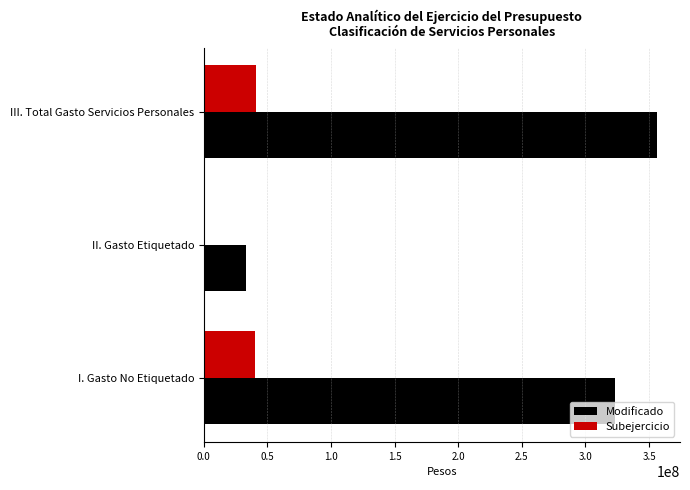

Which label corresponds to the largest value in the chart?

III. Total Gasto Servicios Personales